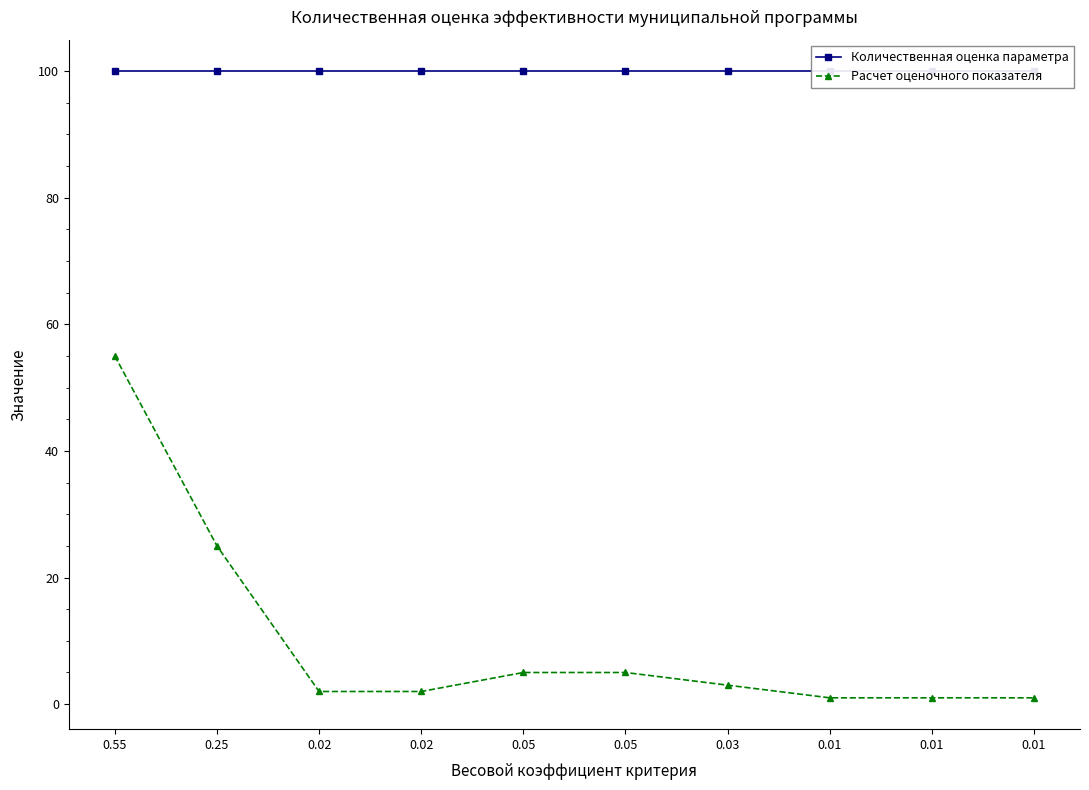

At which category is the sum across all series the highest?

0.55